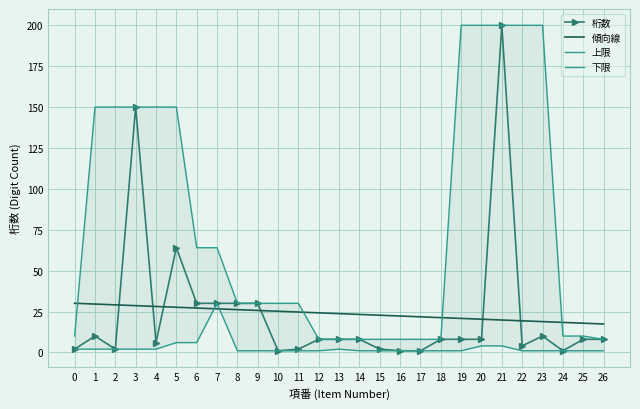

How many intersections are there between 上限 and 傾向線?

4